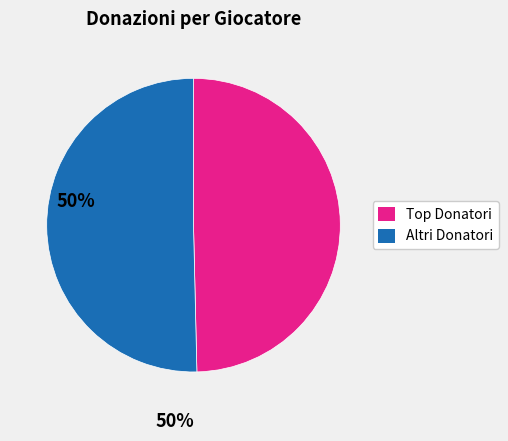

Is there a majority slice in this chart?

Yes